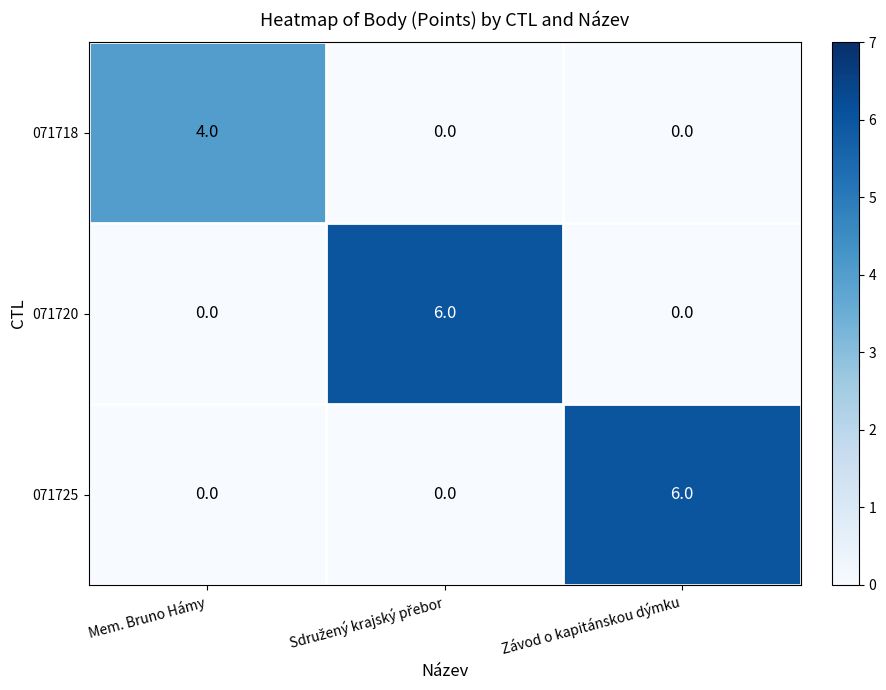

The 071718 series shows 0 at Závod o kapitánskou dýmku. True or false?

True